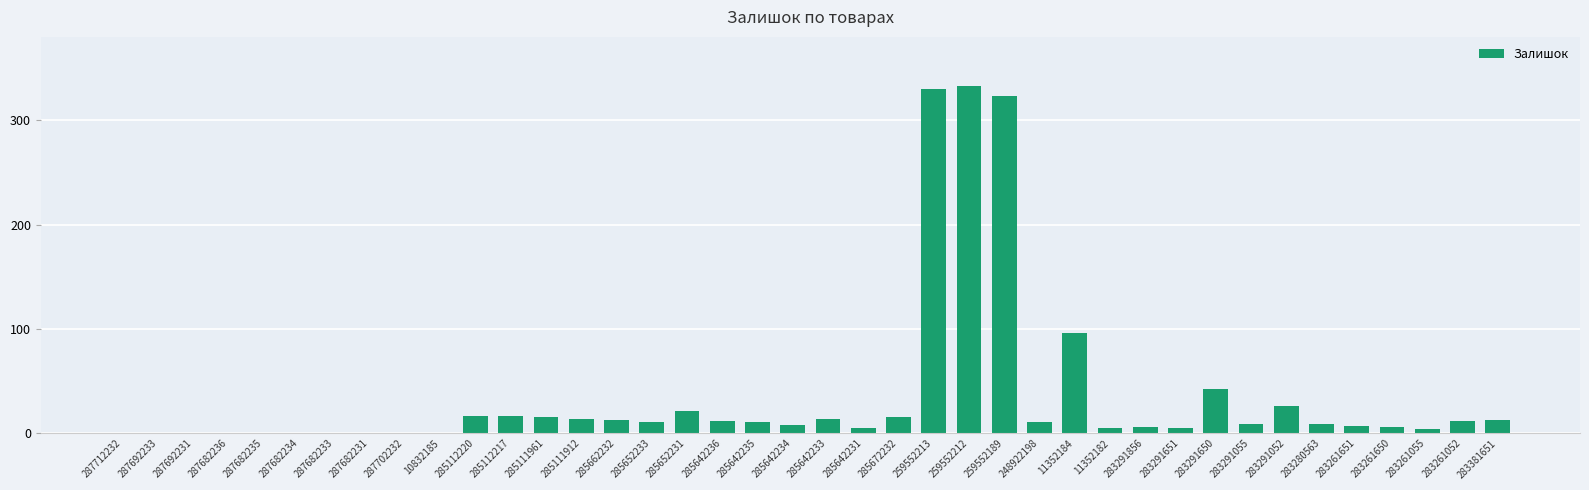

How many data points does each series have?

40